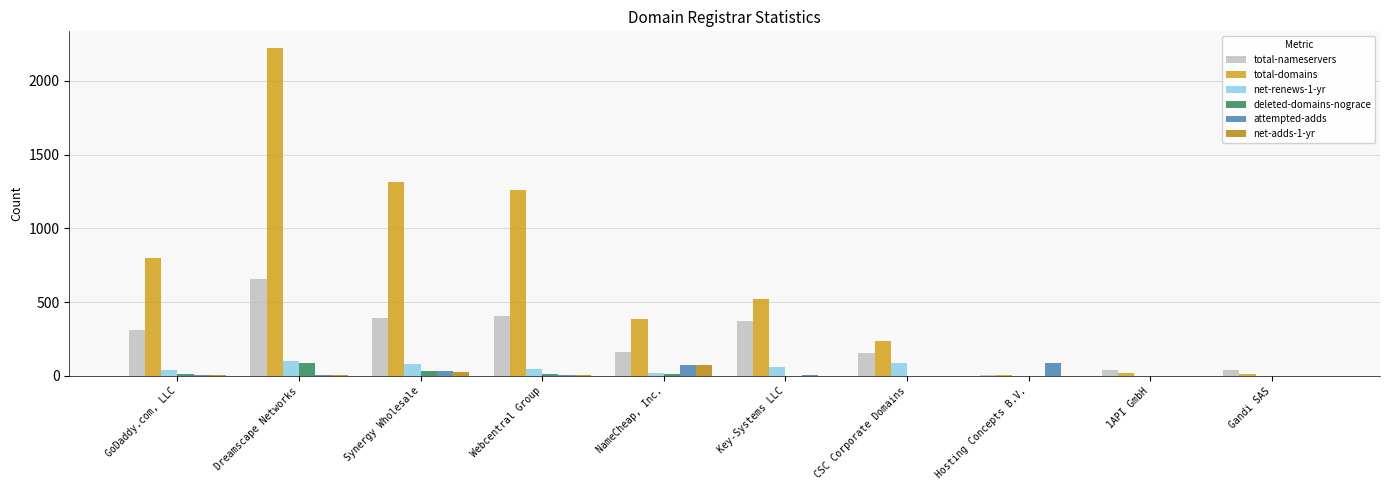

Which series changed the most between Dreamscape Networks and Webcentral Group?

total-domains